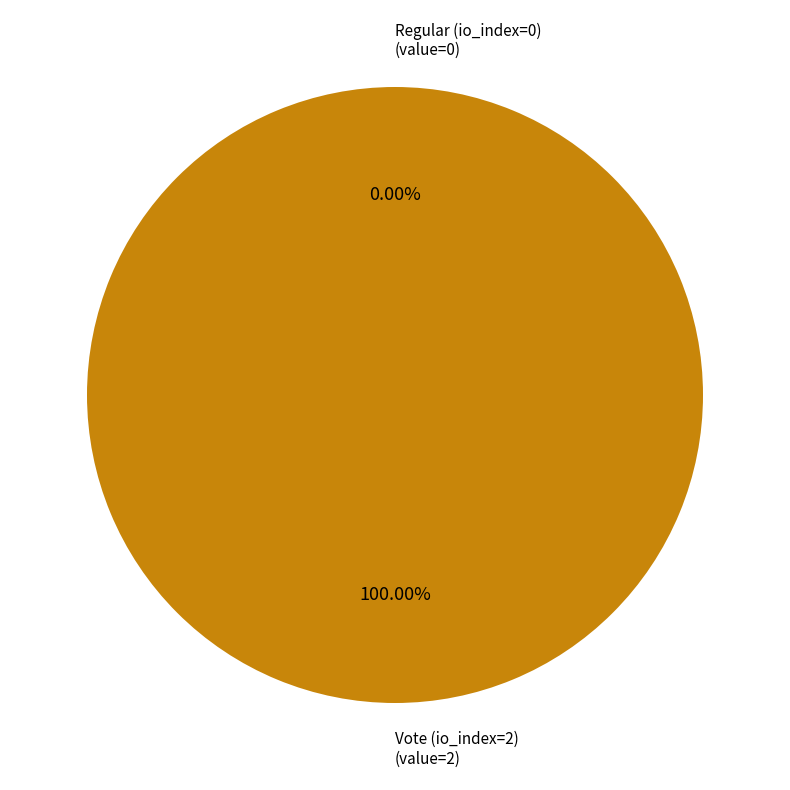

The Regular (io_index=0) slice represents 0% of the pie. True or false?

True